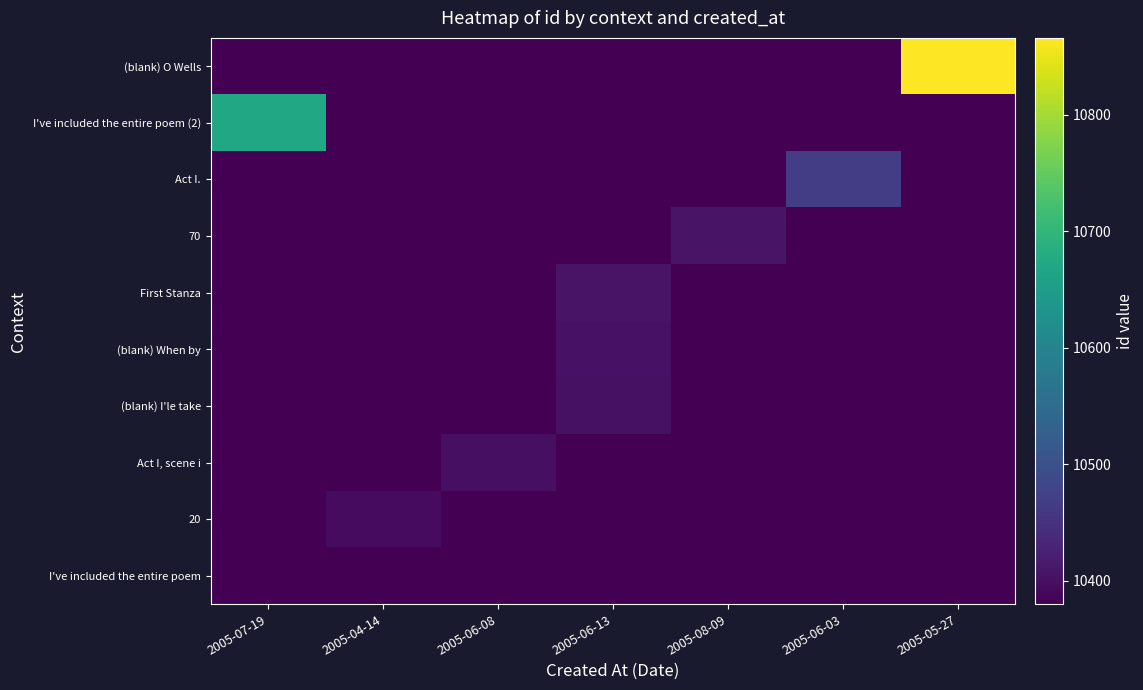

What is the maximum value shown in the chart?

10866